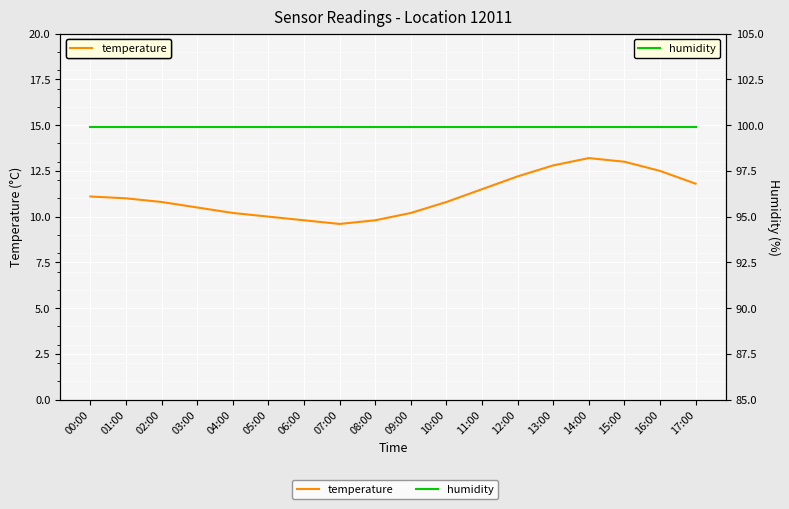

True or false: temperature and humidity cross at least once.

False